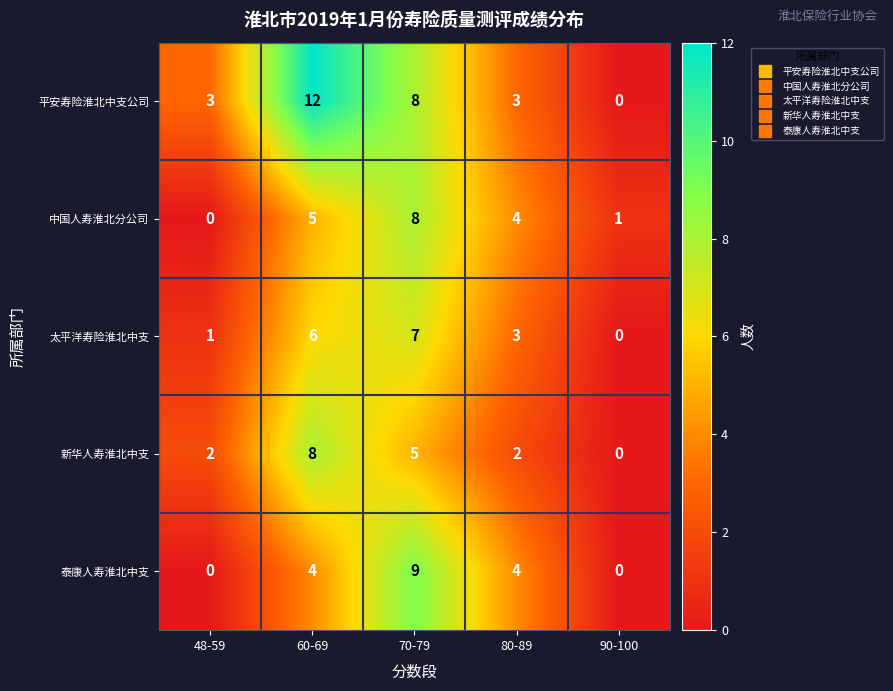

Reading left to right, list all the values displayed in this chart.

平安寿险淮北中支公司: 48-59=3	60-69=12	70-79=8	80-89=3	90-100=0
中国人寿淮北分公司: 48-59=0	60-69=5	70-79=8	80-89=4	90-100=1
太平洋寿险淮北中支: 48-59=1	60-69=6	70-79=7	80-89=3	90-100=0
新华人寿淮北中支: 48-59=2	60-69=8	70-79=5	80-89=2	90-100=0
泰康人寿淮北中支: 48-59=0	60-69=4	70-79=9	80-89=4	90-100=0